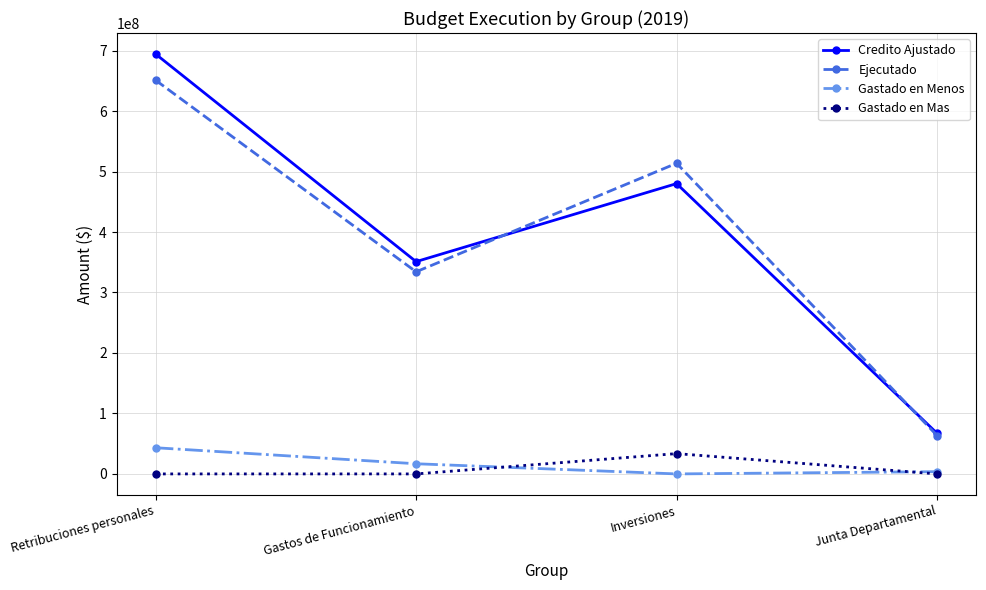

In Gastado en Mas, how many points are higher than both neighbors (excluding endpoints)?

1